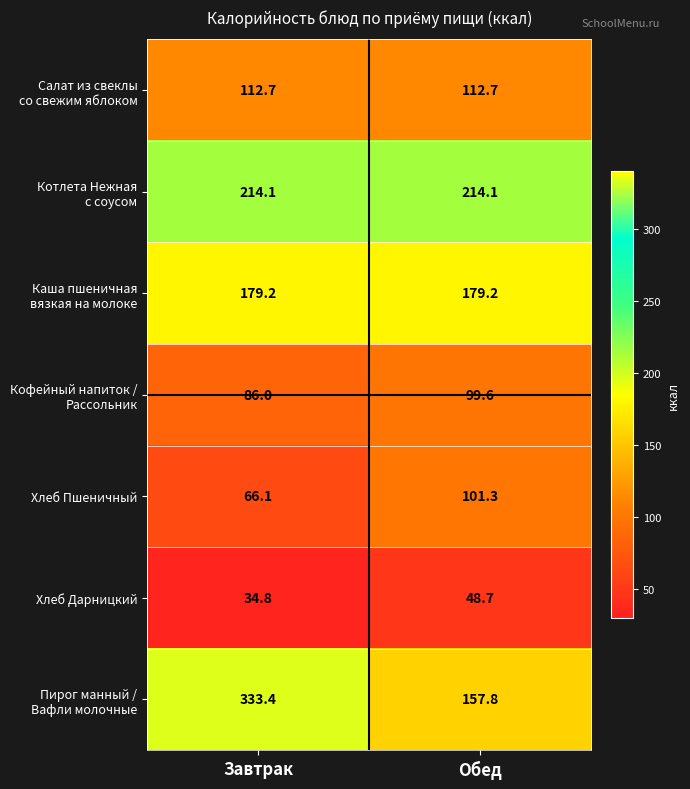

The value of Хлеб Пшеничный at Завтрак is 66.1. True or false?

True